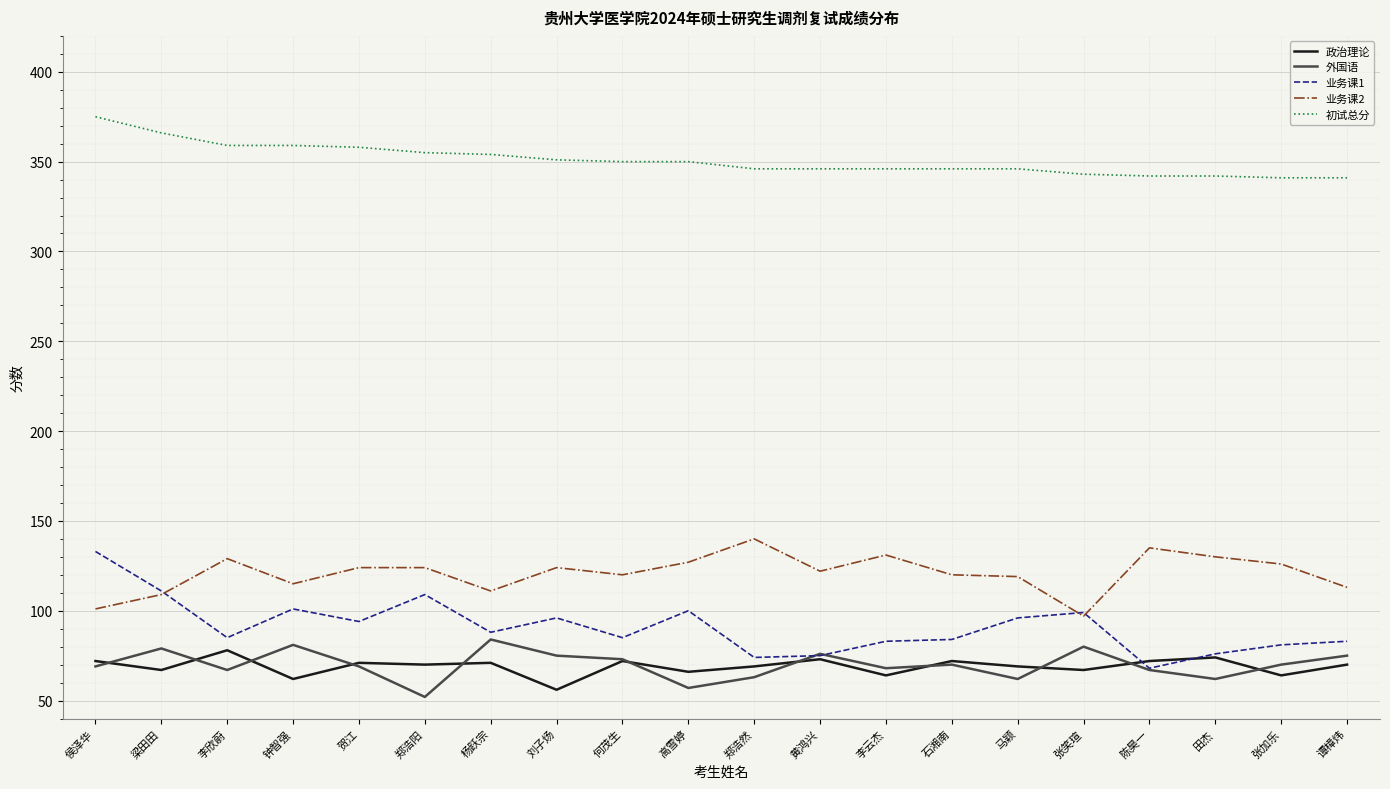

True or false: 初试总分 and 业务课1 intersect in this chart.

False